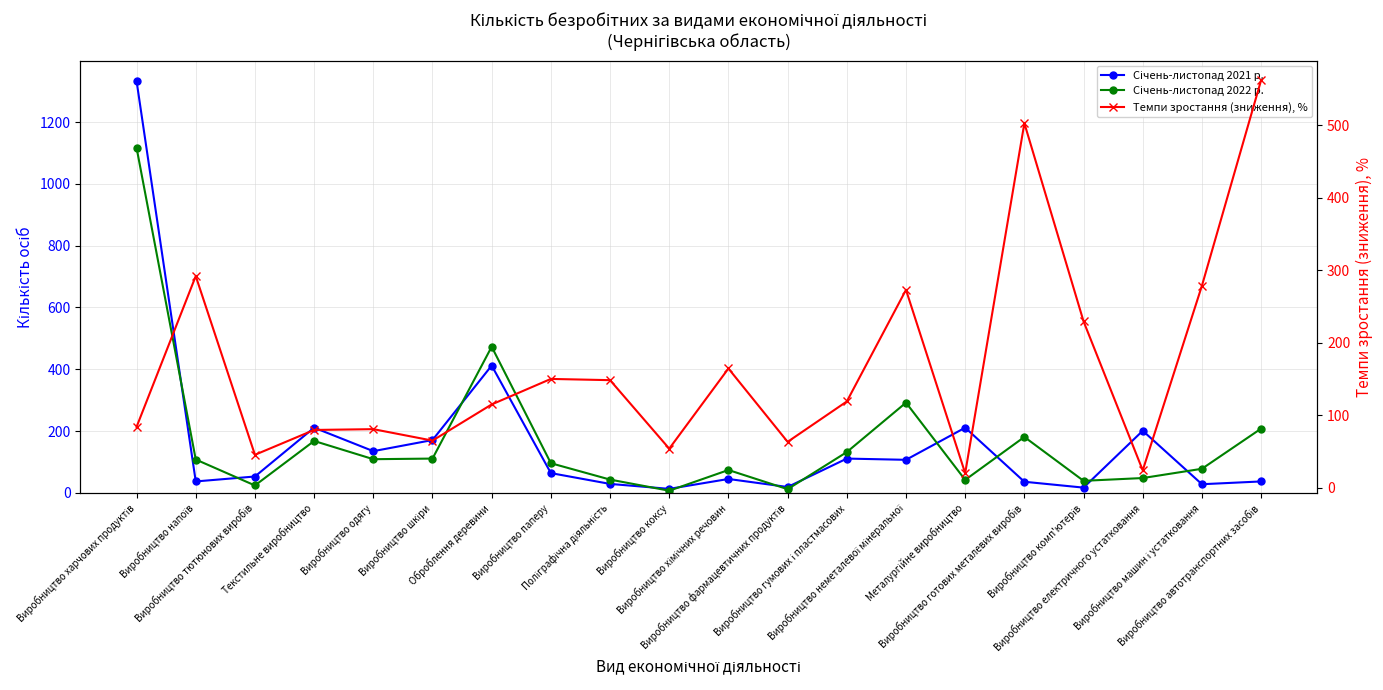

Which series ends up on top after the final intersection of Січень-листопад 2022 р. and Темпи зростання (зниження), %?

Темпи зростання (зниження), %